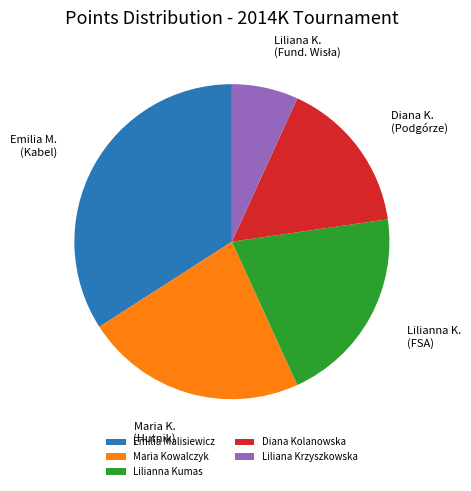

Which category has the smallest portion of the pie?

Liliana Krzyszkowska